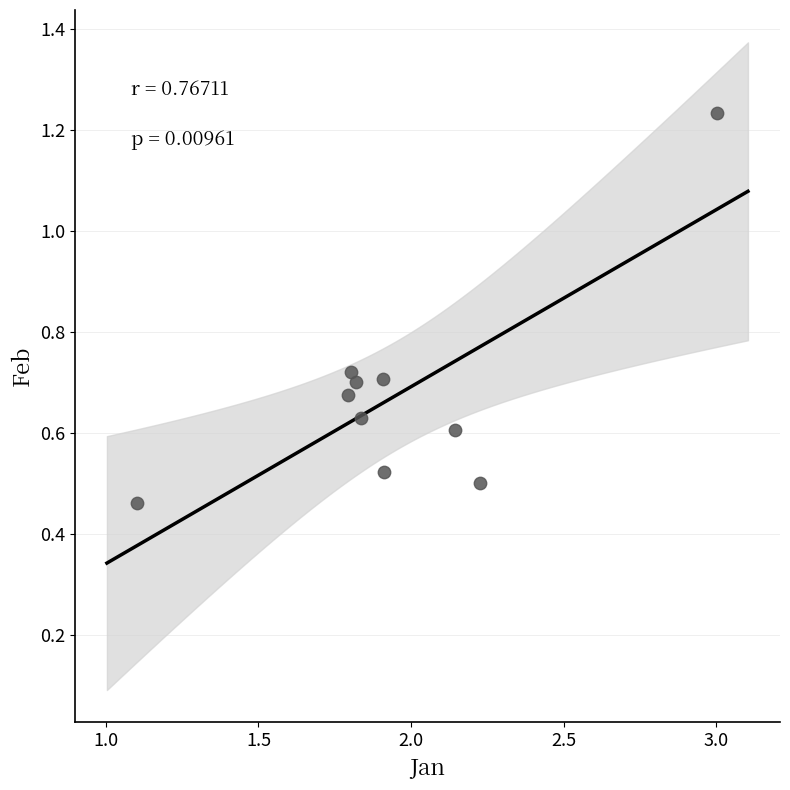

What is the range of Y values (max minus min)?

0.8